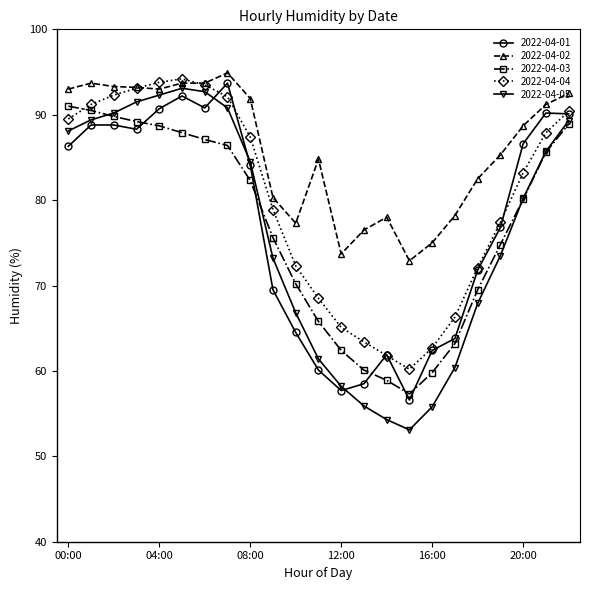

Which series has the largest range (max minus min)?

2022-04-05